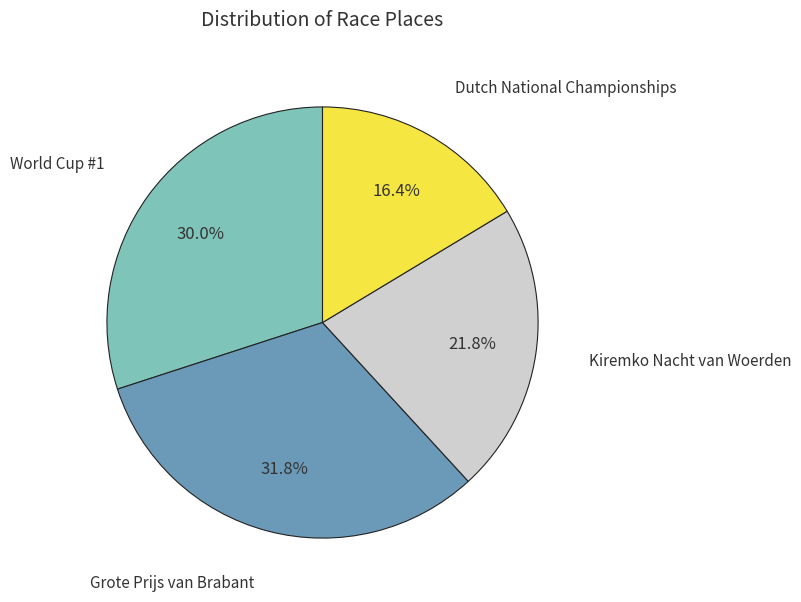

Is there any slice that represents more than half of the pie?

No